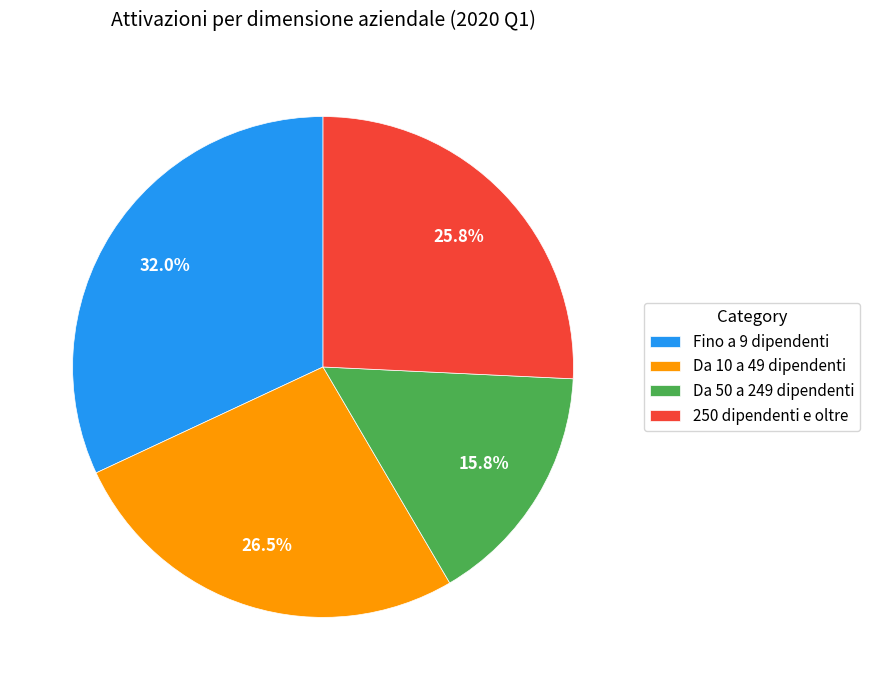

Rank the categories by value from lowest to highest.

Da 50 a 249 dipendenti, 250 dipendenti e oltre, Da 10 a 49 dipendenti, Fino a 9 dipendenti